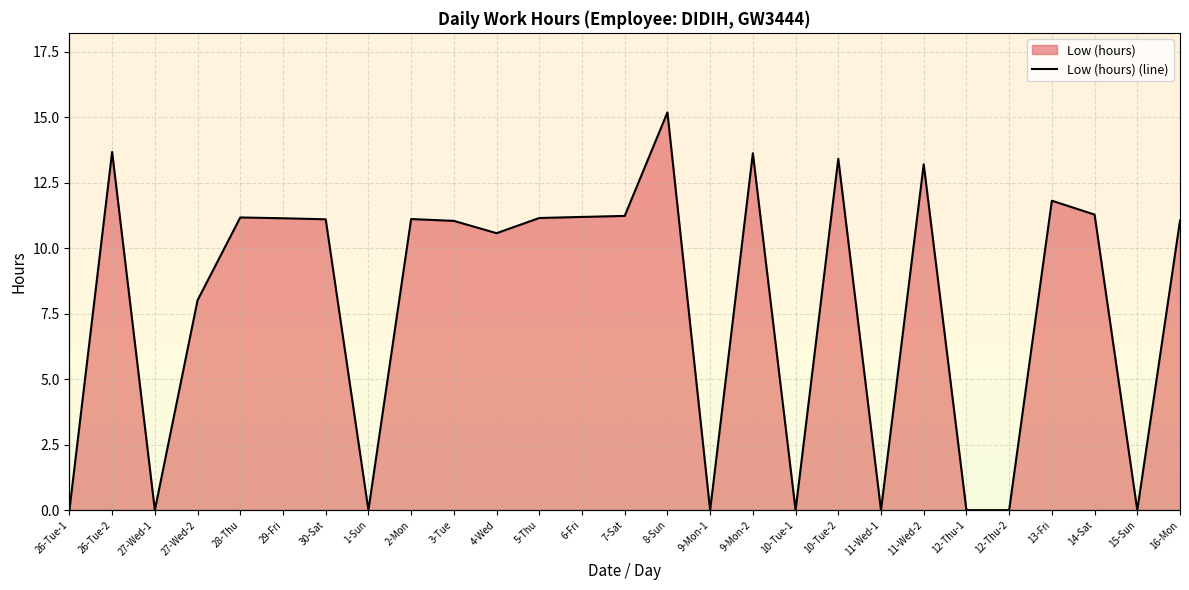

Does the chart display data point markers on the line(s)?

No